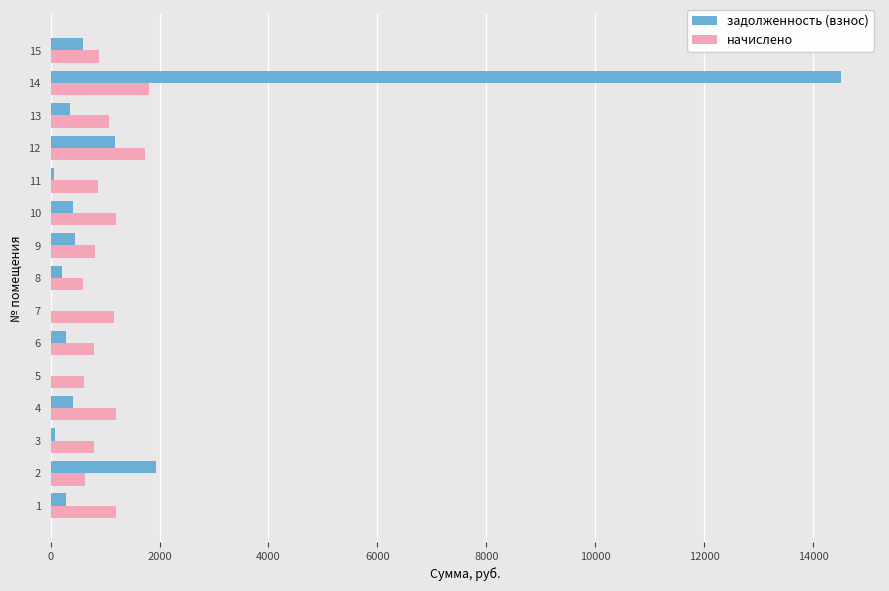

What is the sum of all задолженность (взнос) values?

20767.3